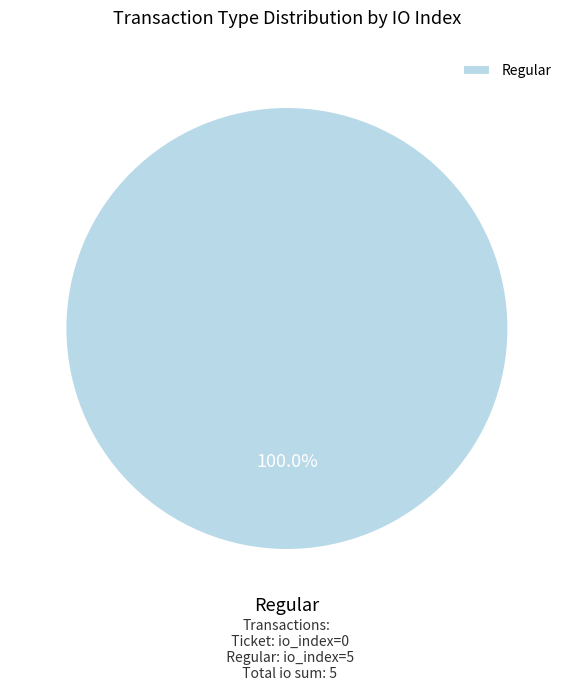

How many slices are in this pie chart?

1